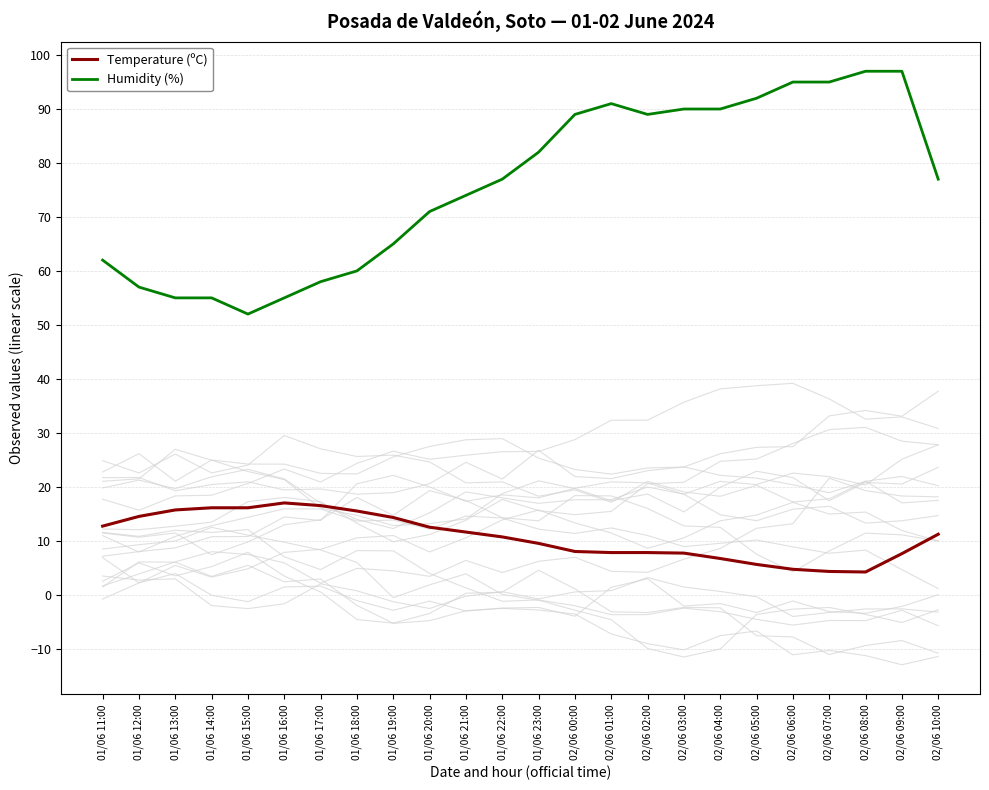

Is the value of Temperature (ºC) at 01/06 11:00 greater than the value of Humidity (%) at 01/06 21:00?

No